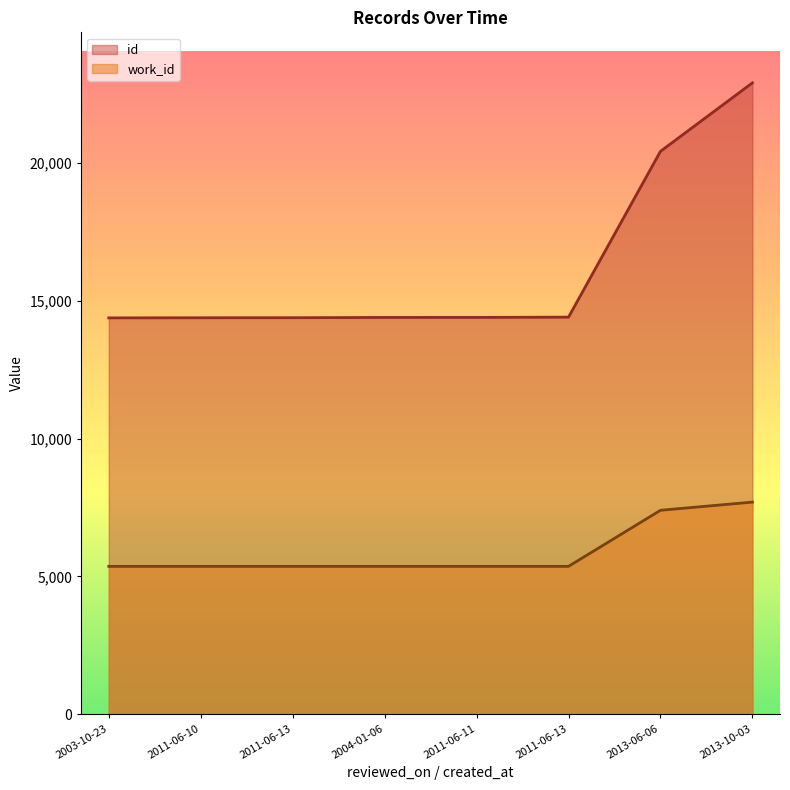

What are all the series names shown in the legend?

id, work_id